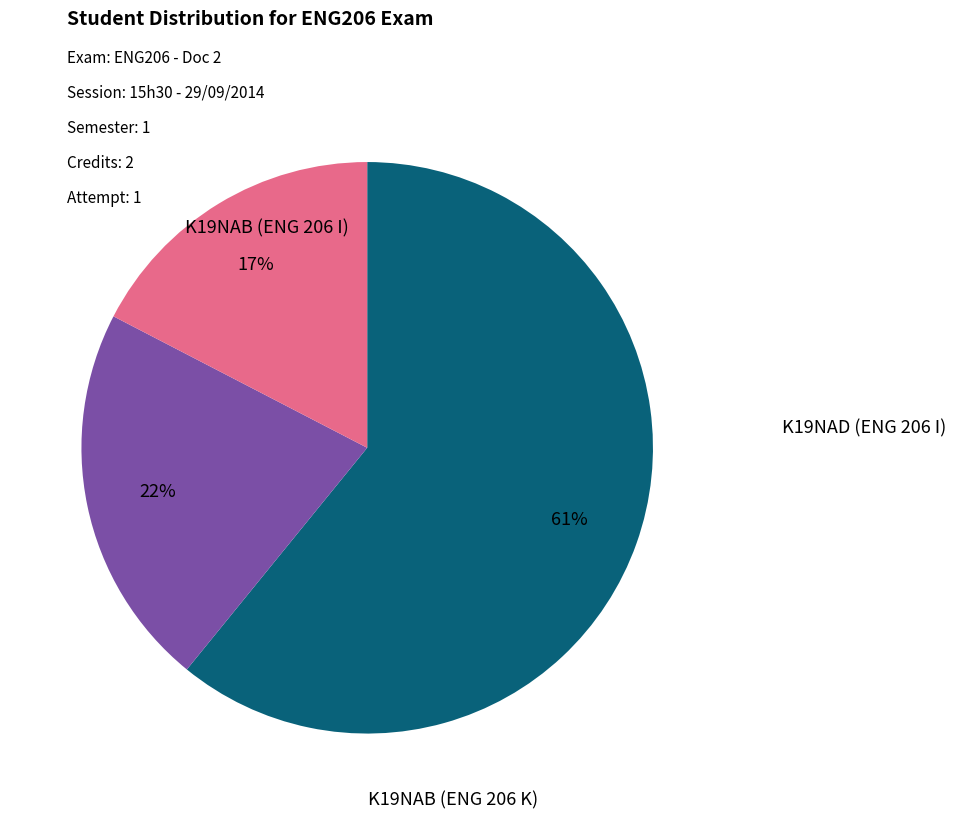

To the nearest percent, what is the average slice percentage?

33%